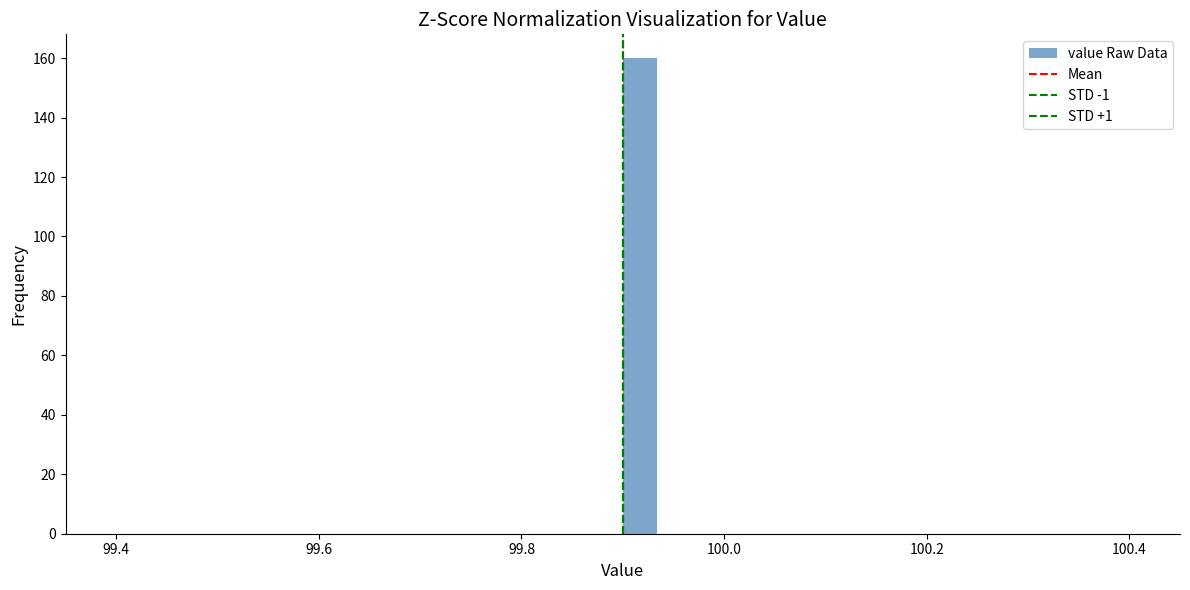

Around what value on the x-axis is the tallest bar? Give the approximate position of its centre, as read against the axis.

99.92